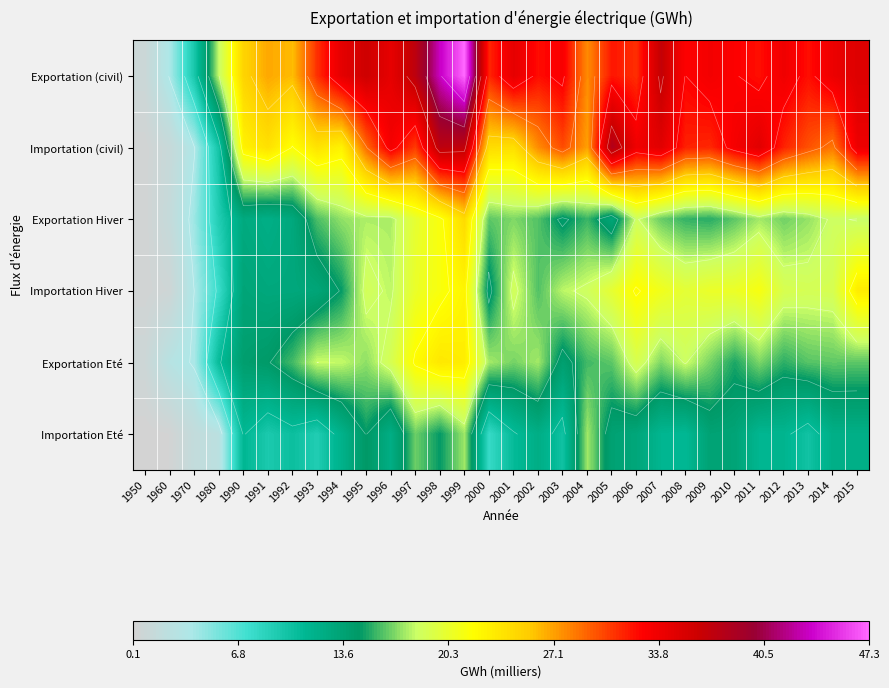

What is the difference between the Exportation (civil) values at 2002 and 1950?

31.4